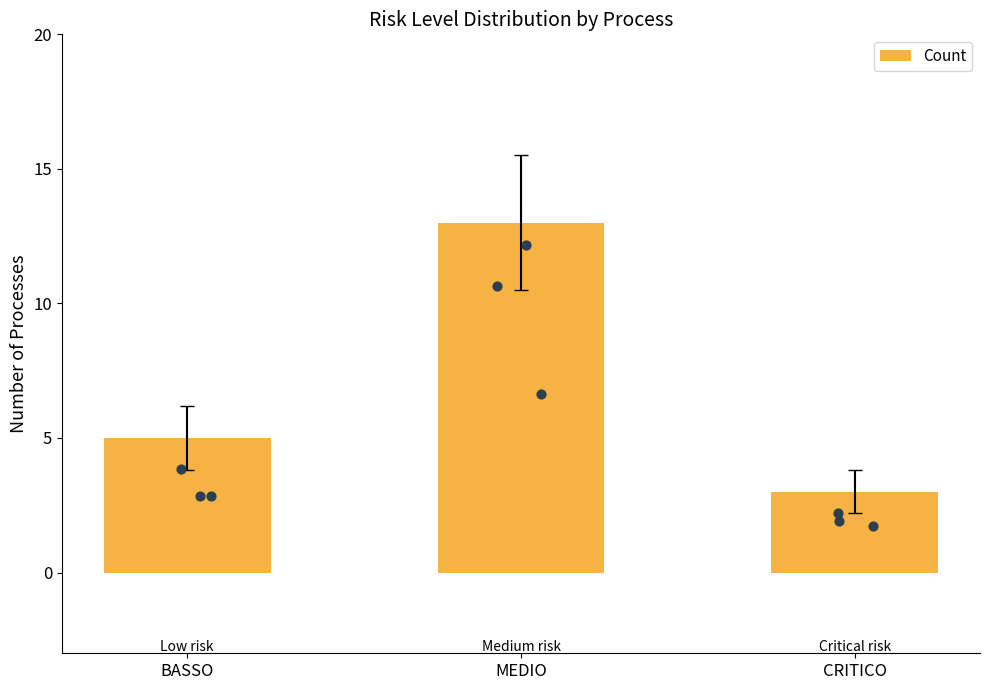

Which has a higher value, CRITICO or BASSO?

BASSO